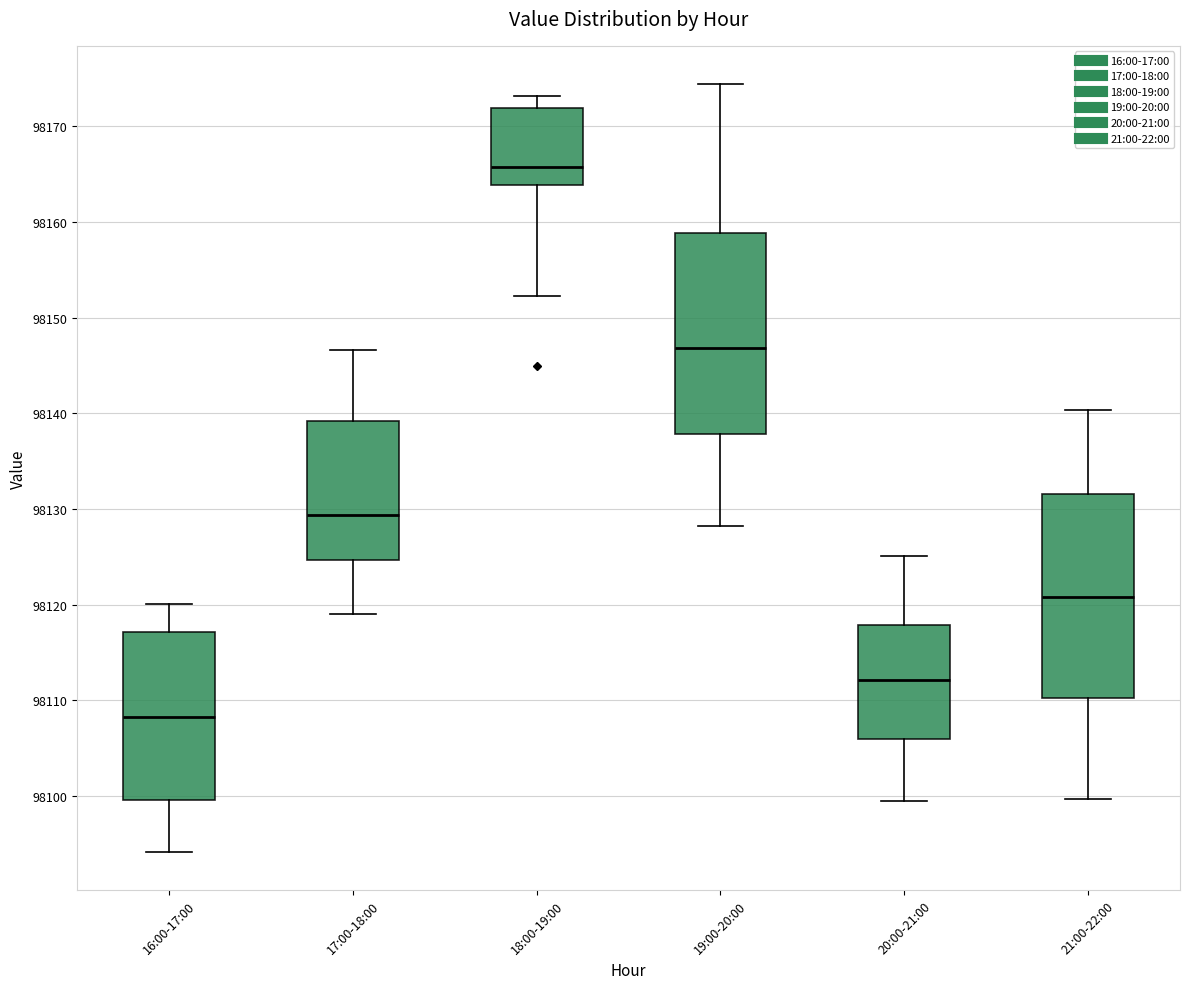

Reading left to right, transcribe this box plot: for each box, give where its median line is, the range the box spans, and where its two whiskers end, as read against the y-axis. The values are not printed on the chart, so give them approximately, as read against the axis.

16:00-17:00: median 98108, box 98100 to 98117, whiskers 98094 to 98120
17:00-18:00: median 98129, box 98125 to 98139, whiskers 98119 to 98147
18:00-19:00: median 98166, box 98164 to 98172, whiskers 98152 to 98173
19:00-20:00: median 98147, box 98138 to 98159, whiskers 98128 to 98174
20:00-21:00: median 98112, box 98106 to 98118, whiskers 98100 to 98125
21:00-22:00: median 98121, box 98110 to 98132, whiskers 98100 to 98140